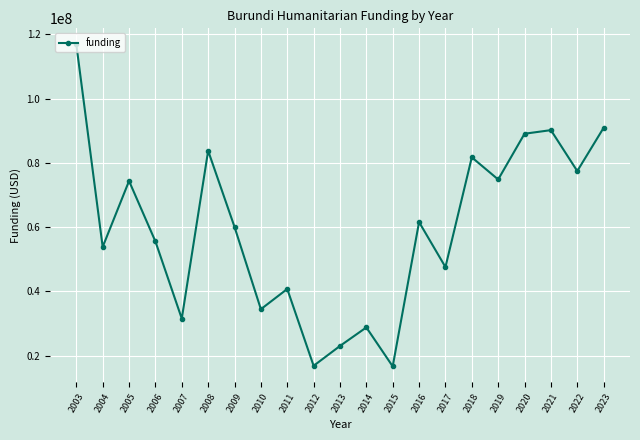

What is the sum of all values?

1249910282